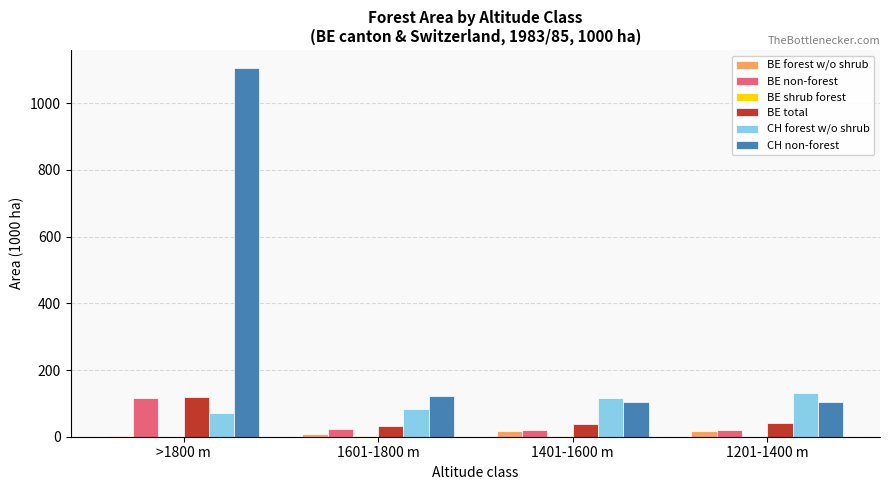

What is the sum of all CH non-forest values?

1436.3